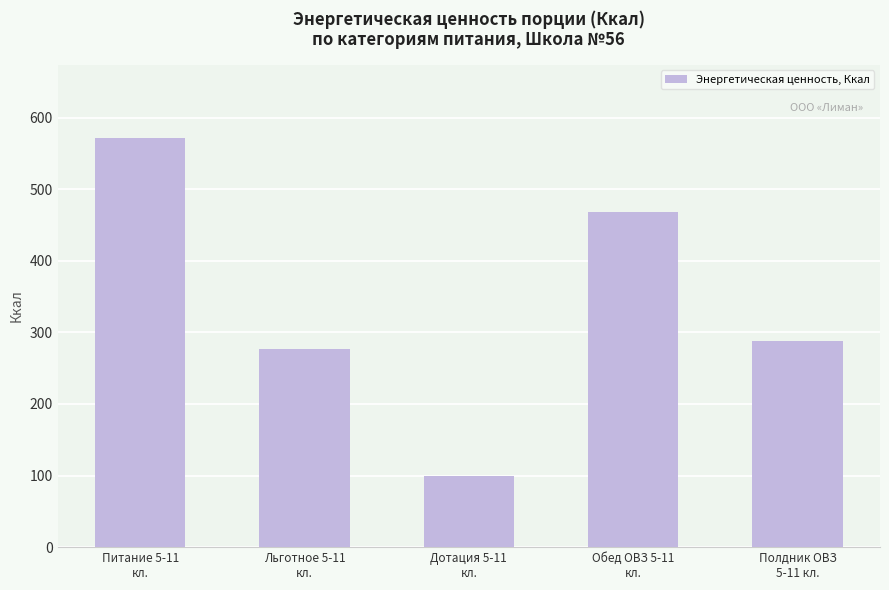

What is the ratio of the value at Полдник ОВЗ
5-11 кл. to the value at Дотация 5-11
кл.?

2.9